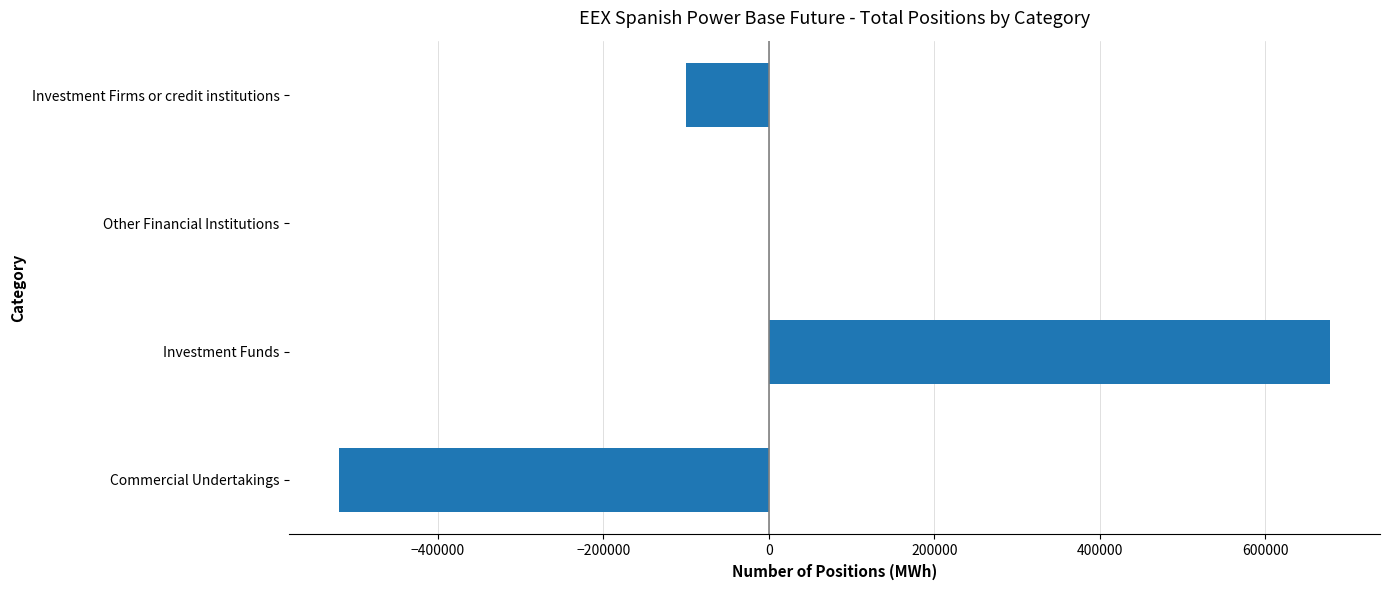

Reading bottom to top, transcribe all the data shown in this chart.

Commercial Undertakings=-519495	Investment Funds=678548	Other Financial Institutions=0	Investment Firms or credit institutions=-99424